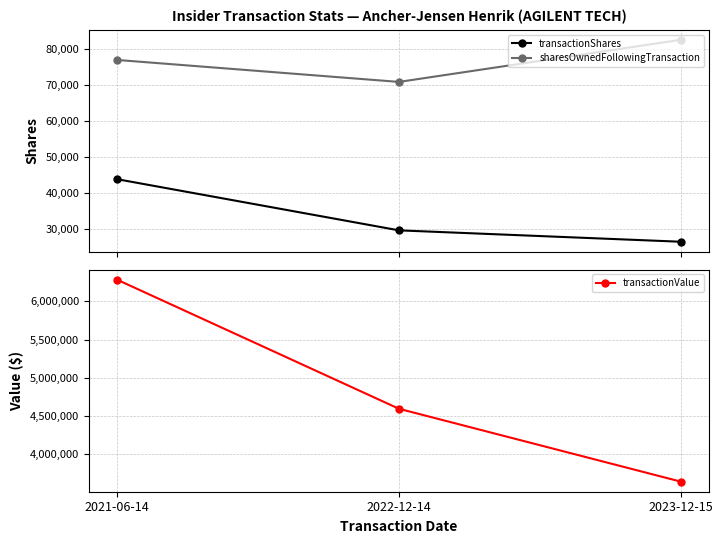

Which has a higher value, 2021-06-14 or 2023-12-15?

2021-06-14